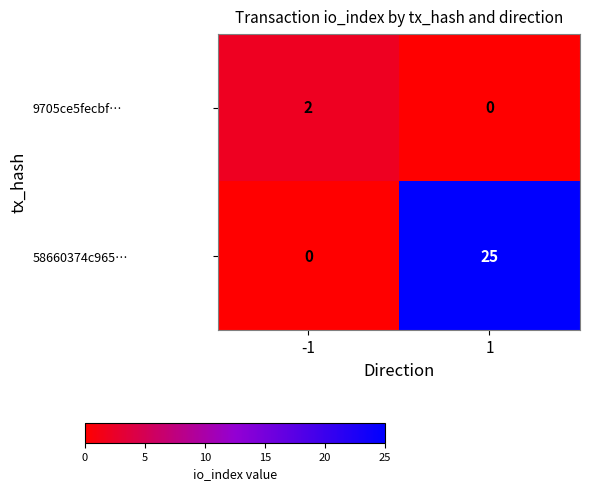

Reading left to right, transcribe all the data shown in this chart.

9705ce5fecbf…: -1=2	1=0
58660374c965…: -1=0	1=25